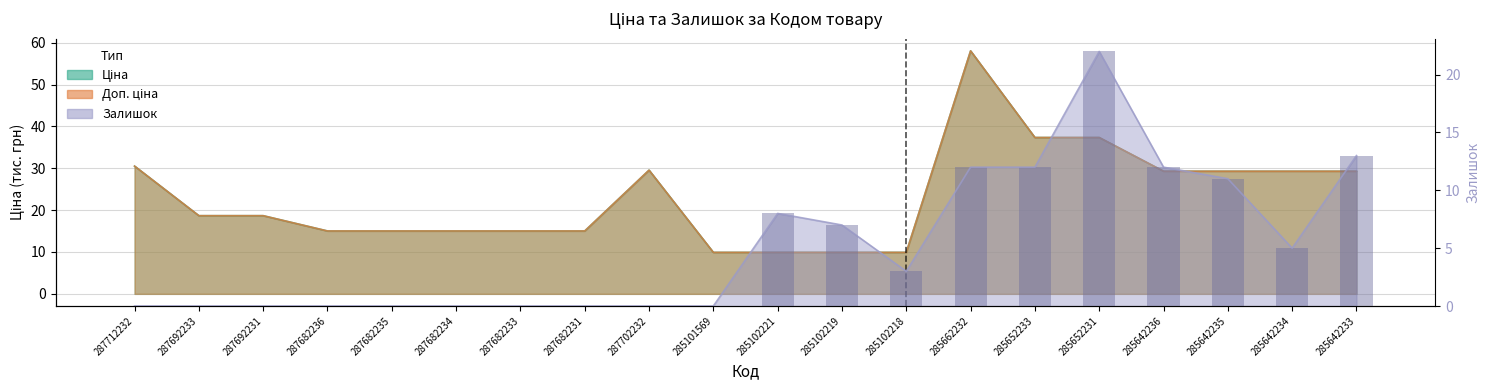

How many data points are less than 3?

10